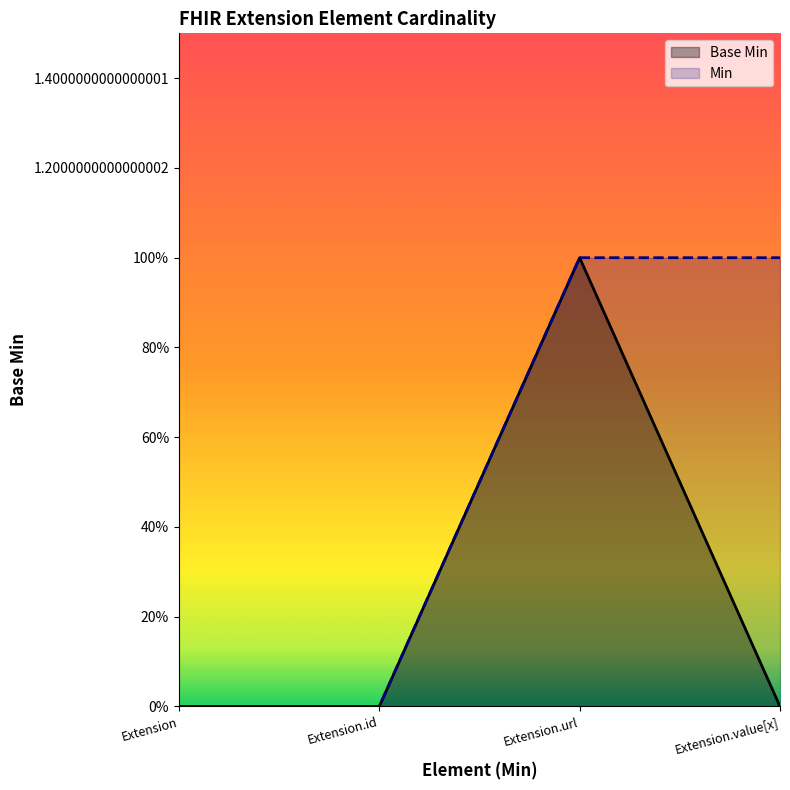

At which label is Min closest to 0?

Extension